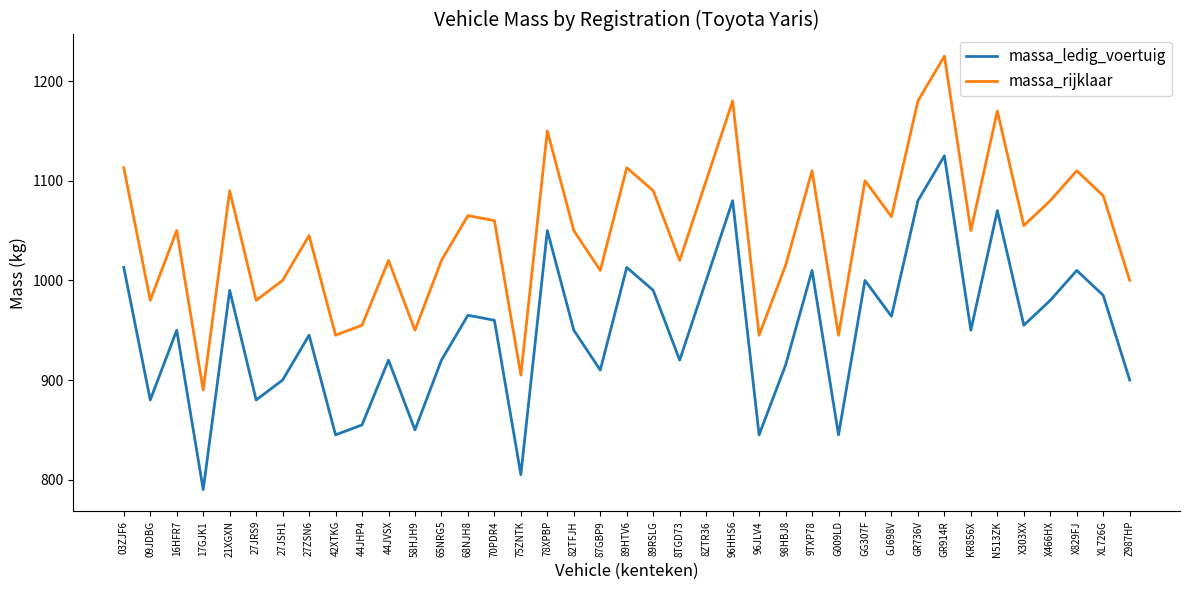

Where is the first local maximum for massa_ledig_voertuig?

16HFR7